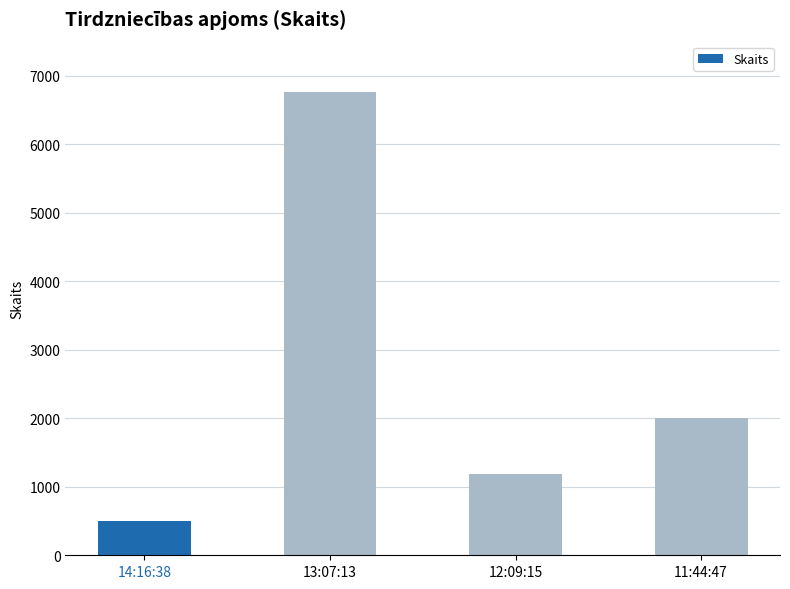

What is the change in value from 14:16:38 to 13:07:13?

+6265